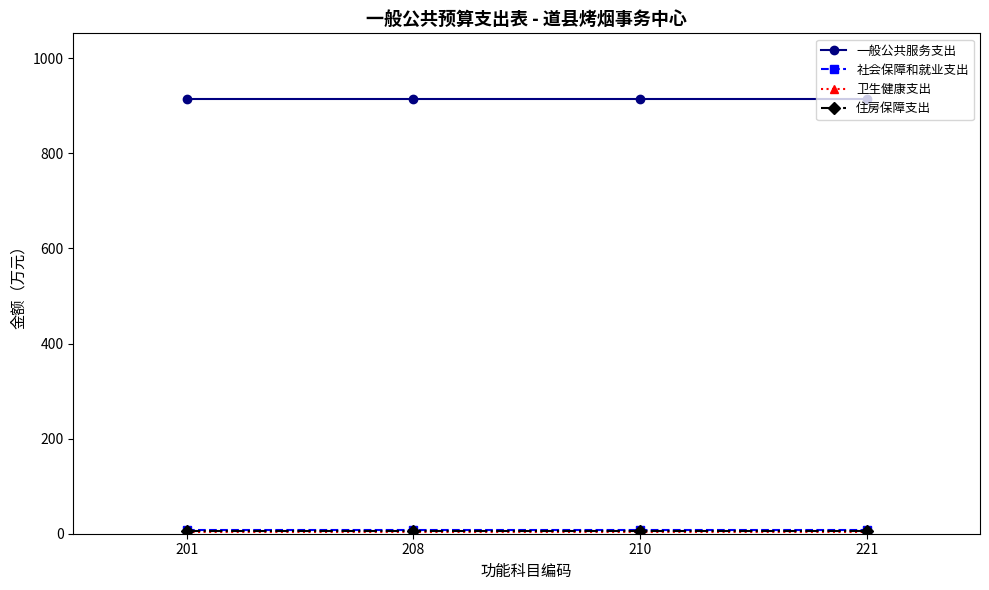

How many lines are shown in the chart?

4